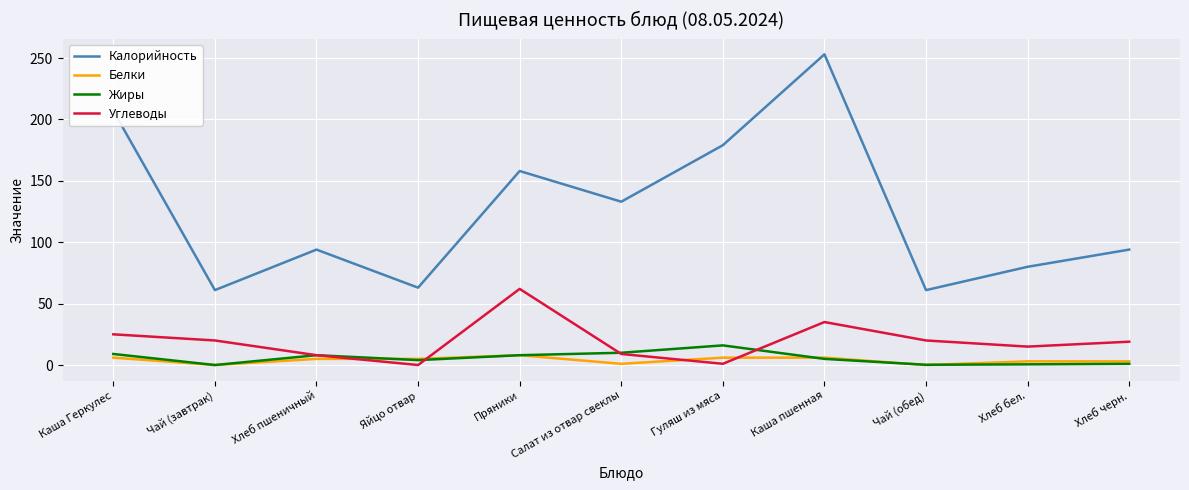

What is the difference between the maximum and minimum values in the Калорийность series?

192.0